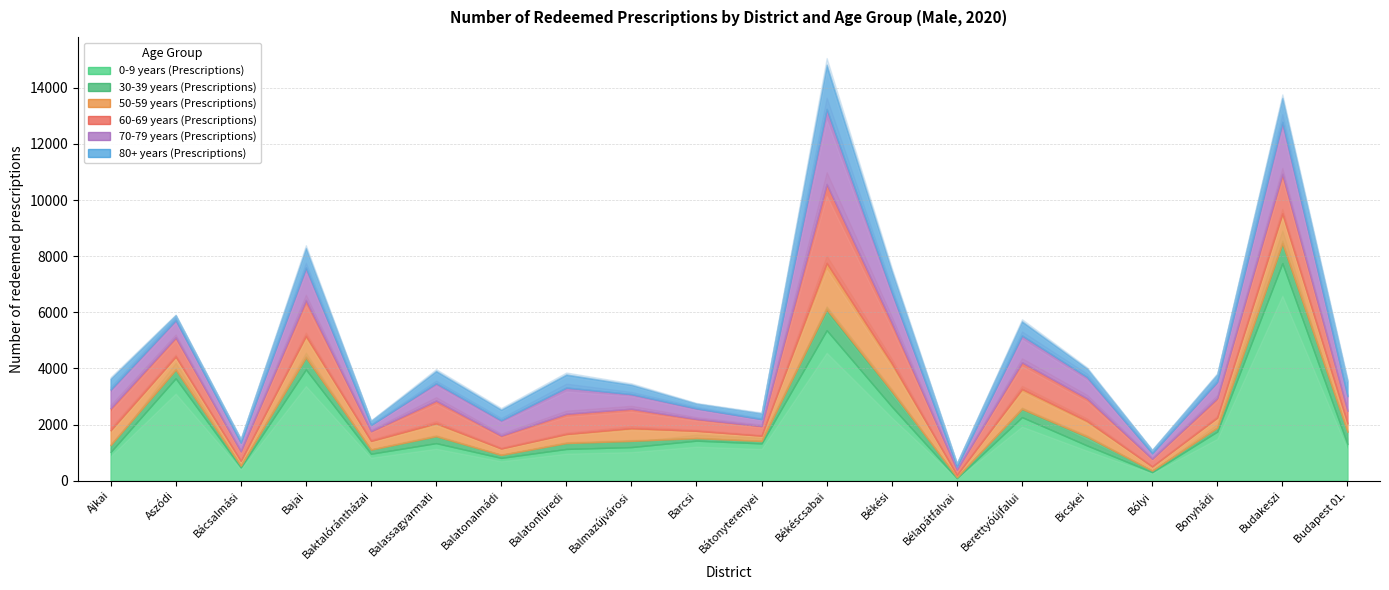

What is the spread (max minus min) of values at Bajai?

3548